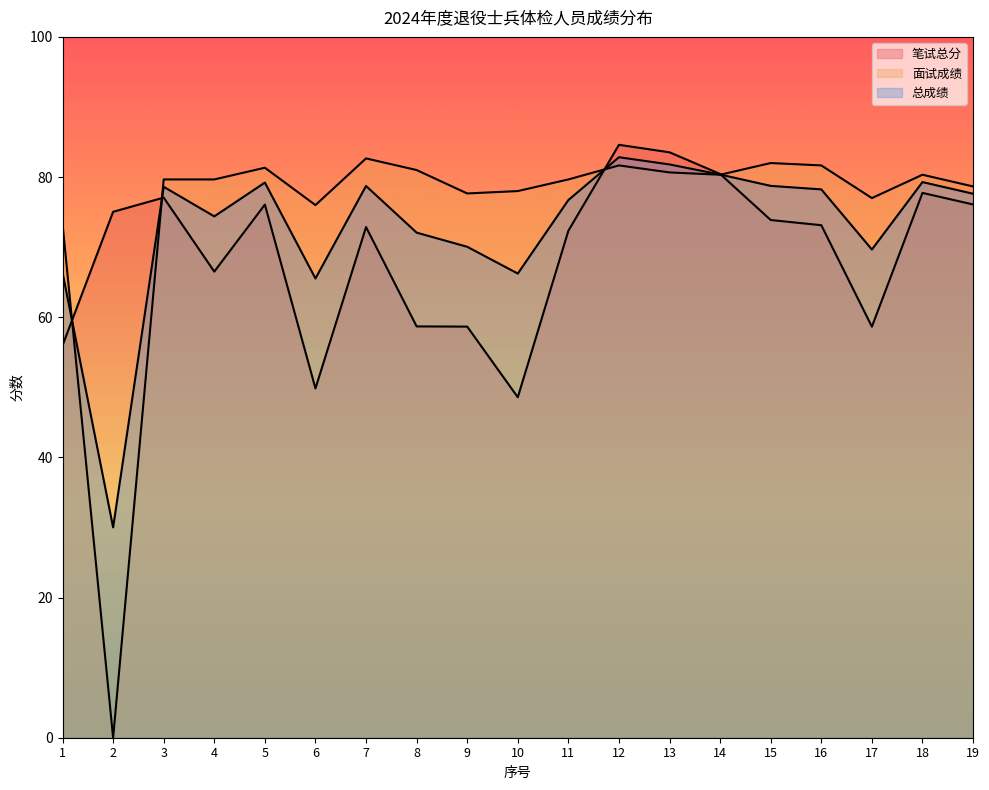

Is the value of 总成绩 at 18 greater than the value of 面试成绩 at 1?

Yes